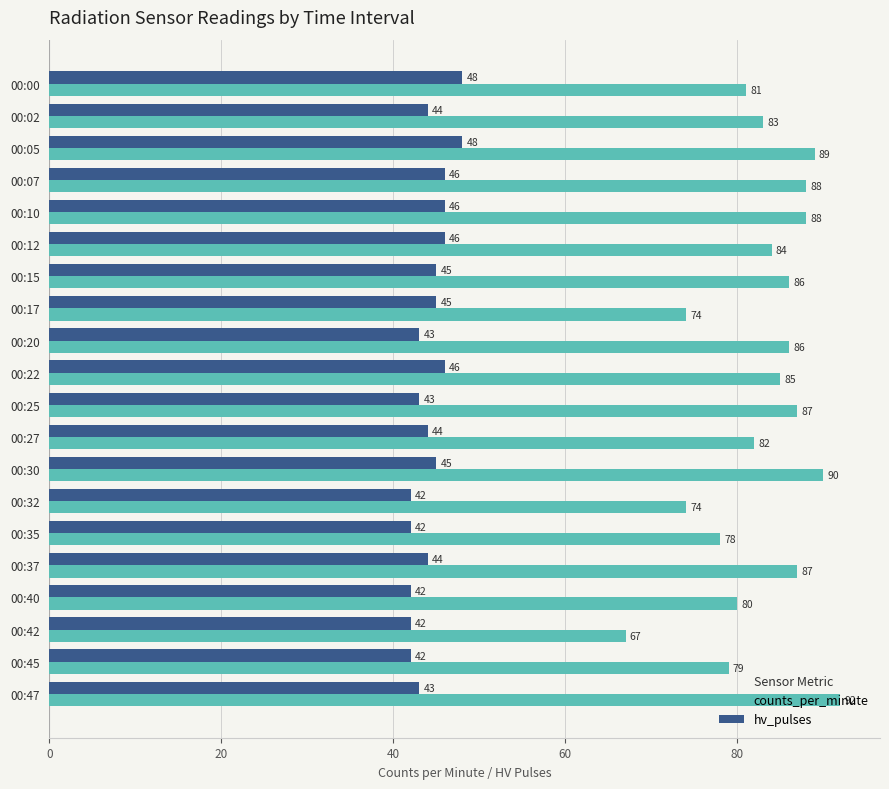

What is the sum of all hv_pulses values?

886